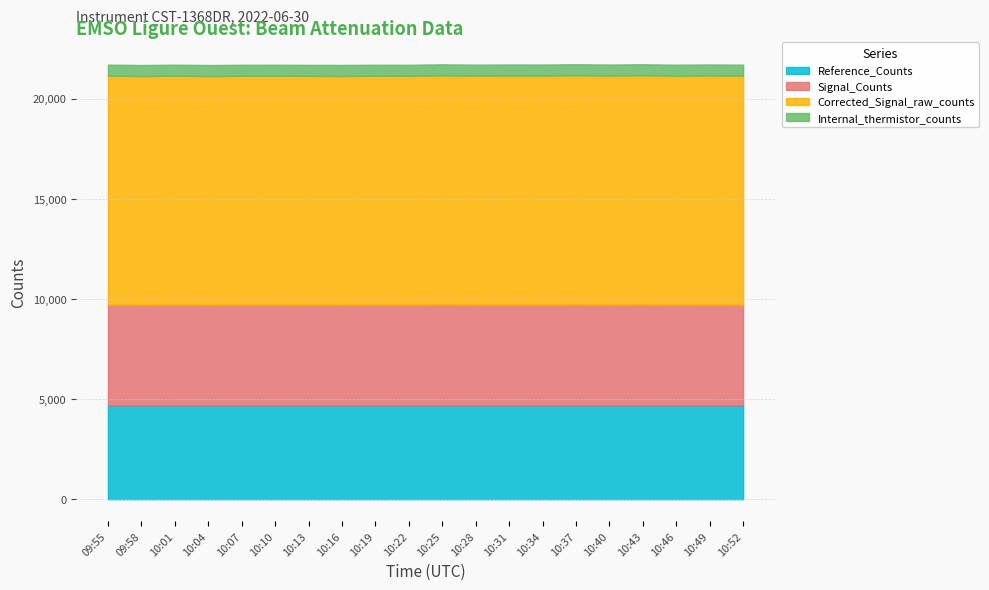

Is it true that Signal_Counts equals 5030 at 10:10?

True